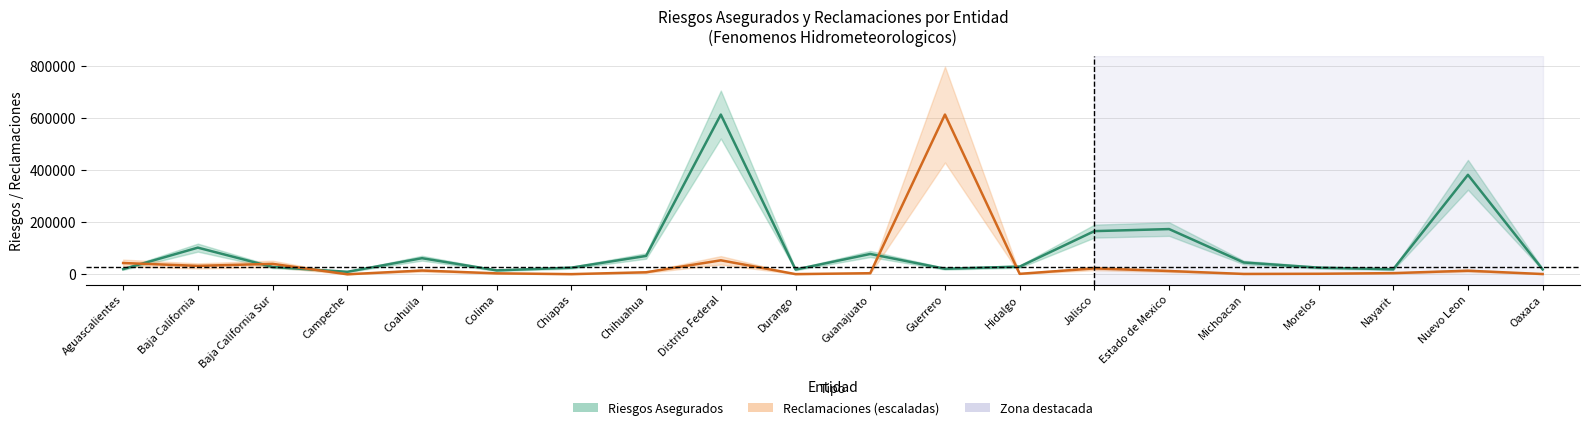

What is the difference between the Reclamaciones (escaladas) values at Coahuila and Guanajuato?

10235.9